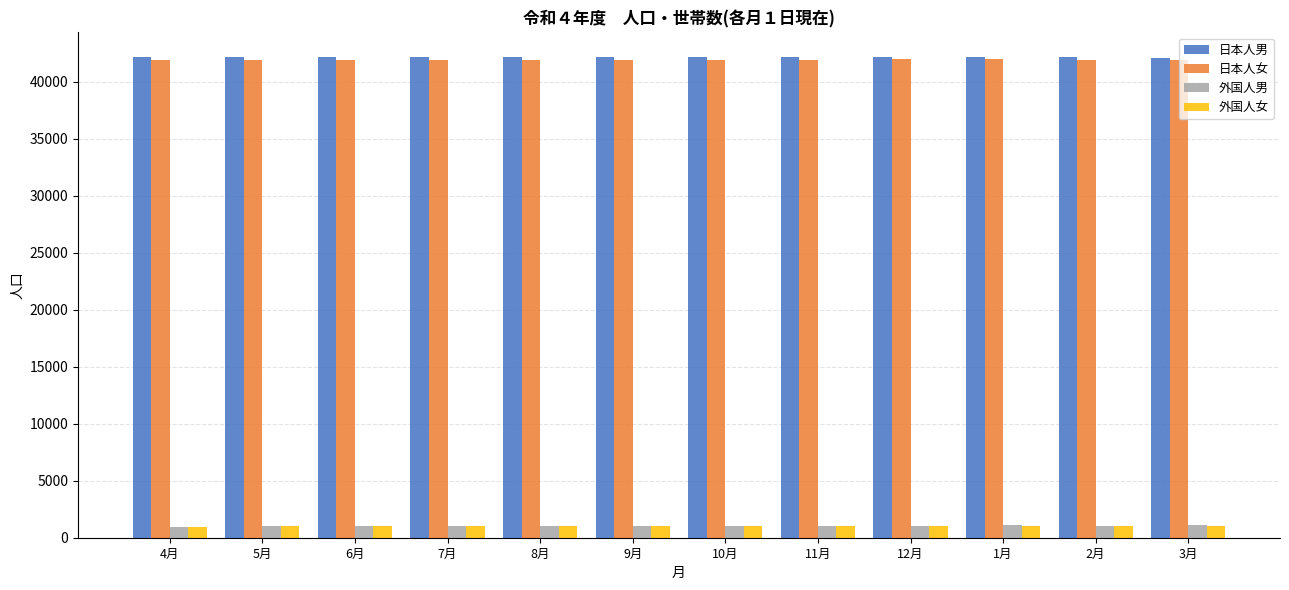

What is the maximum value shown in the chart?

42205